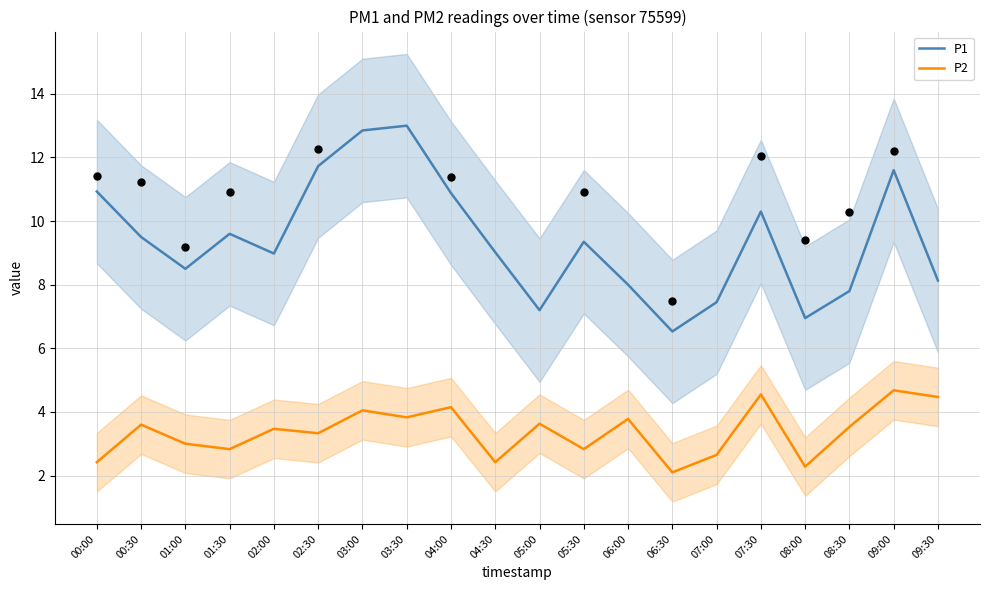

Which series contains the highest Y value?

P1